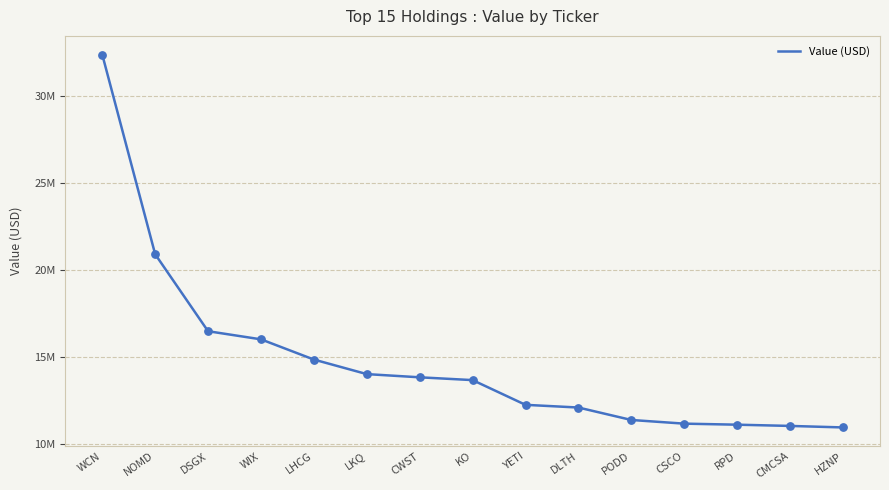

Between YETI and WIX, which is larger?

WIX